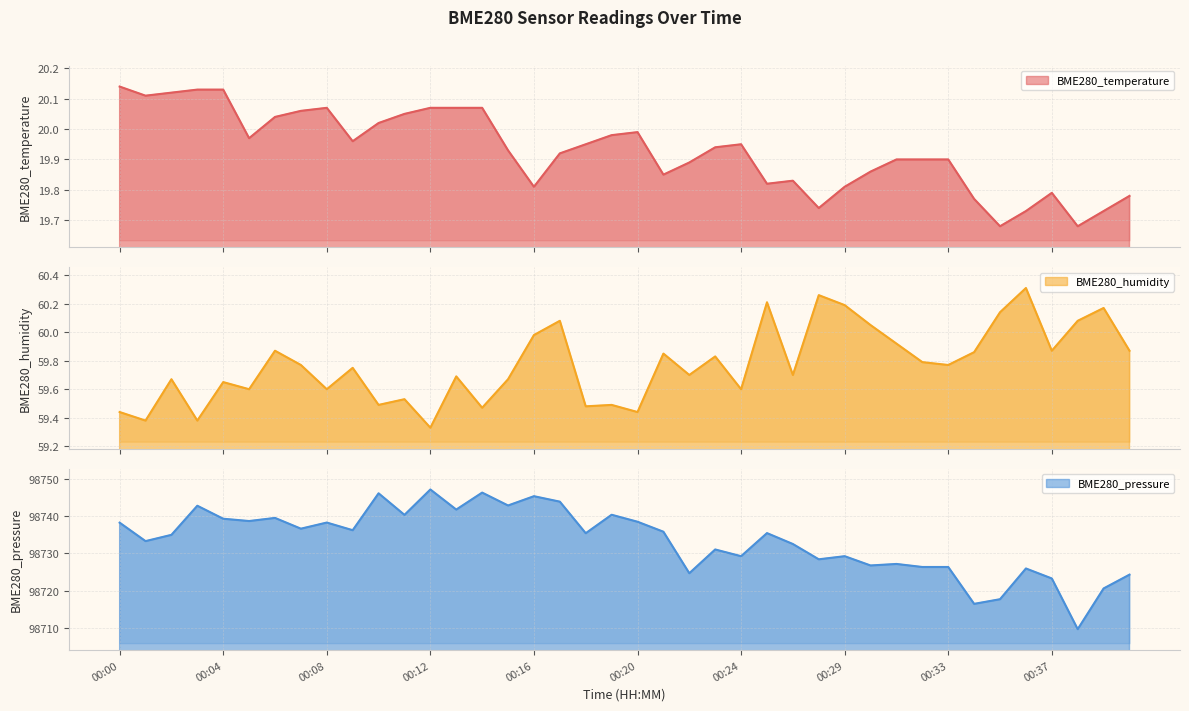

What value does the BME280_pressure series have at 00:04?

98739.3